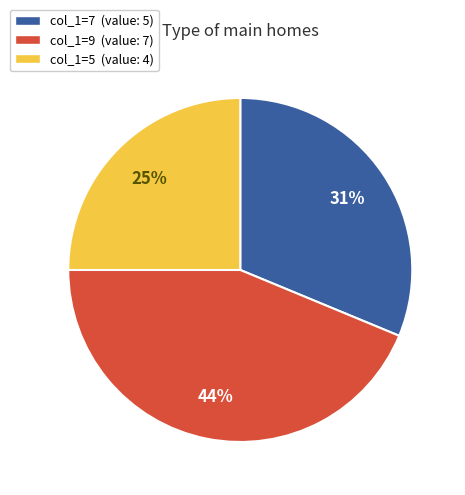

To the nearest percent, what is the difference between the largest and smallest slice percentages?

19%